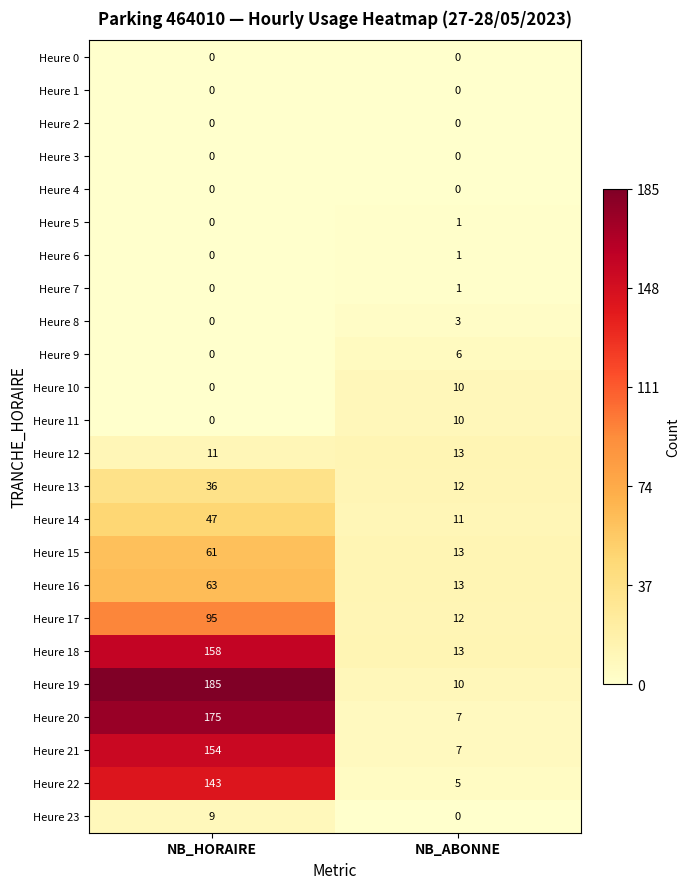

Between NB_HORAIRE and NB_ABONNE, which series saw the biggest shift?

Heure 19